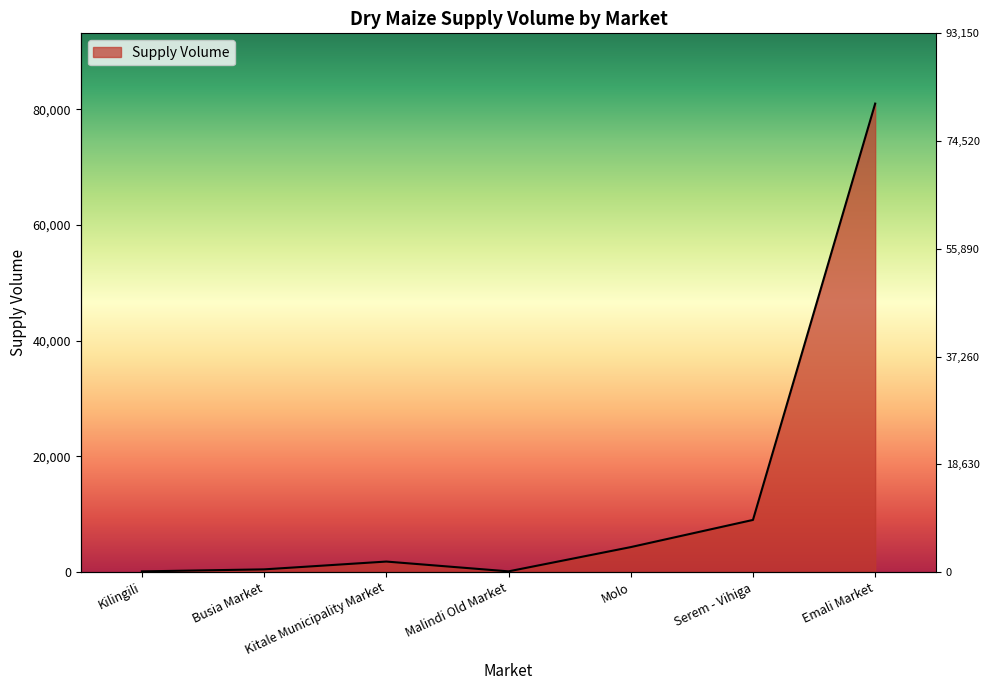

Reading right to left, transcribe all the data shown in this chart.

81000	9000	4300	105	1800	450	100